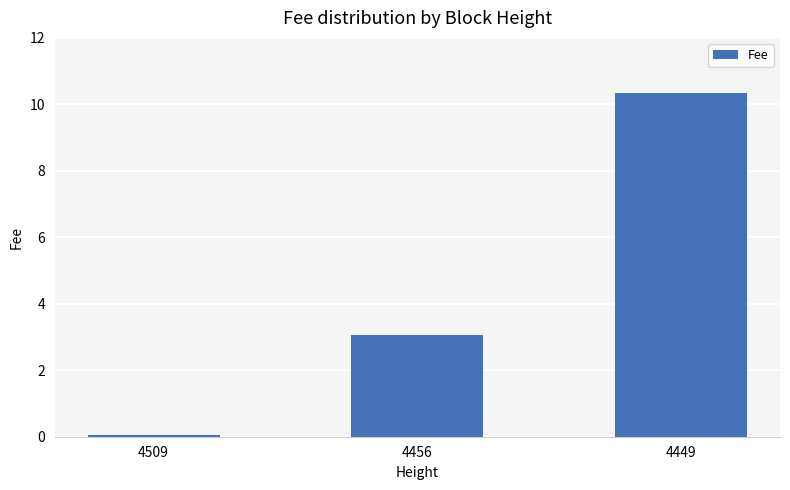

What is the approximate value at 4449?

10.3